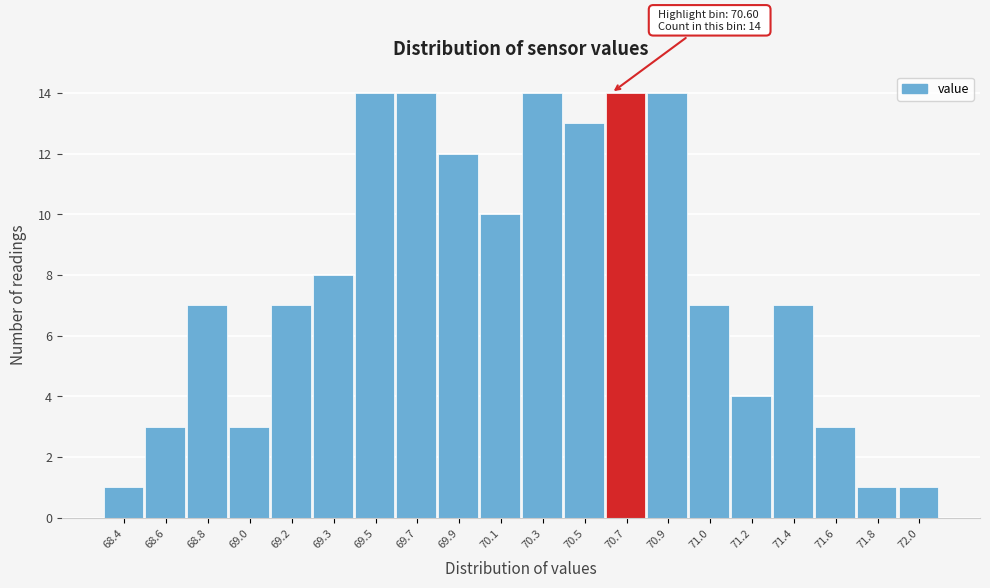

Reading right to left, list all the values displayed in this chart.

1	1	3	7	4	7	14	14	13	14	10	12	14	14	8	7	3	7	3	1